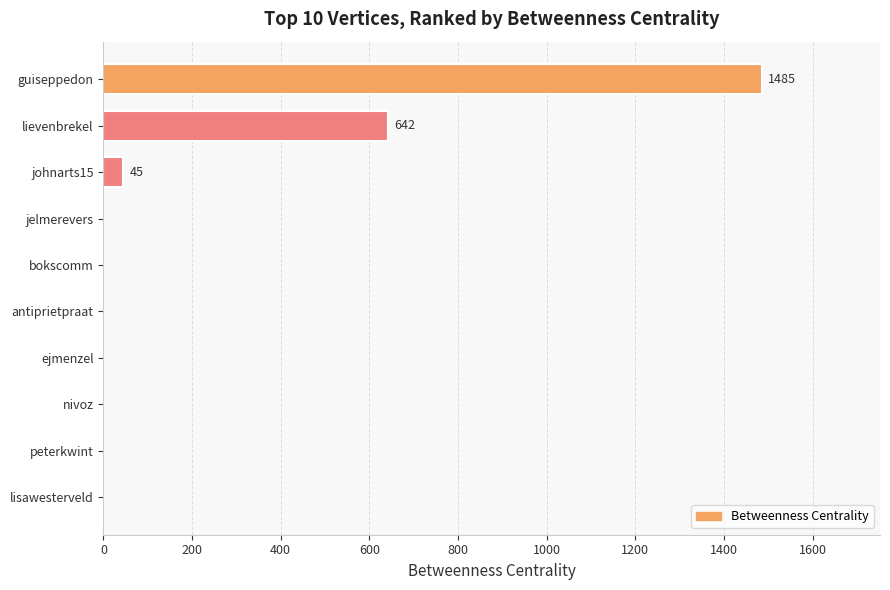

True or false: the data shows 628 at peterkwint.

False